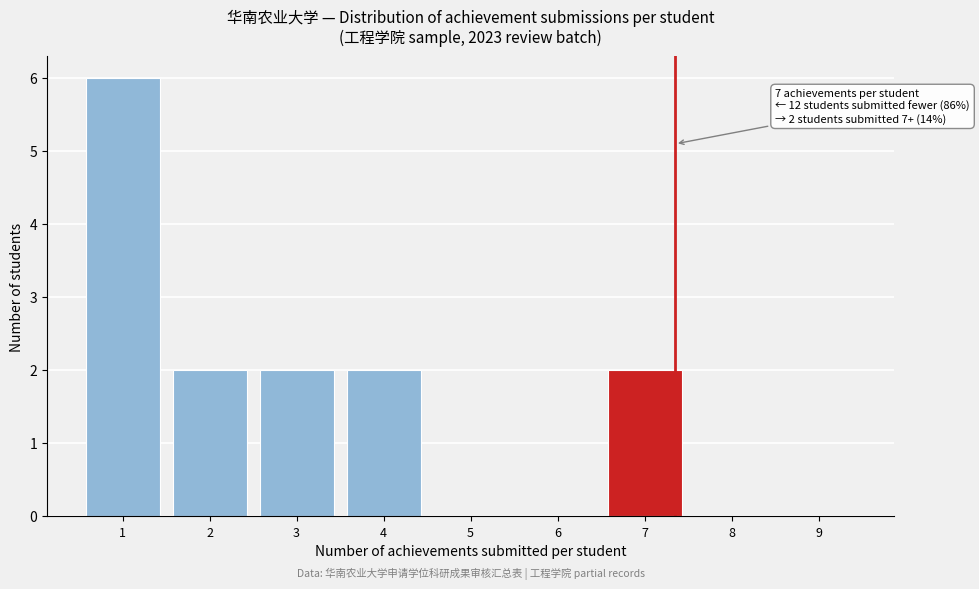

Reading left to right, list all the values displayed in this chart.

1=6	2=2	3=2	4=2	5=0	6=0	7=2	8=0	9=0